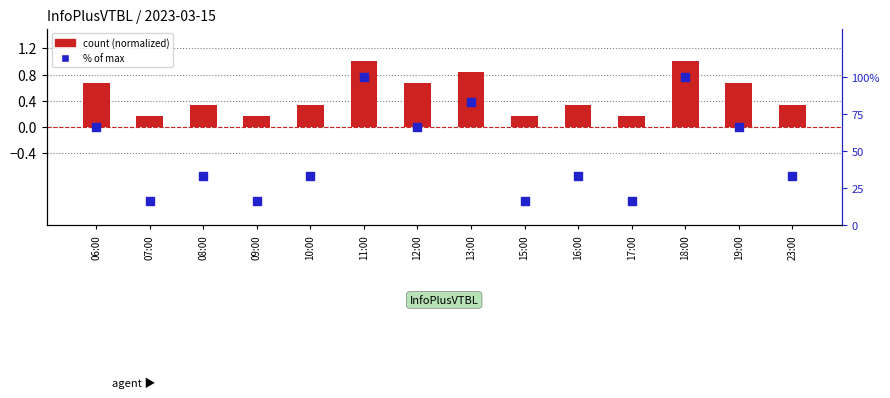

Which series contains the highest Y value?

% of max